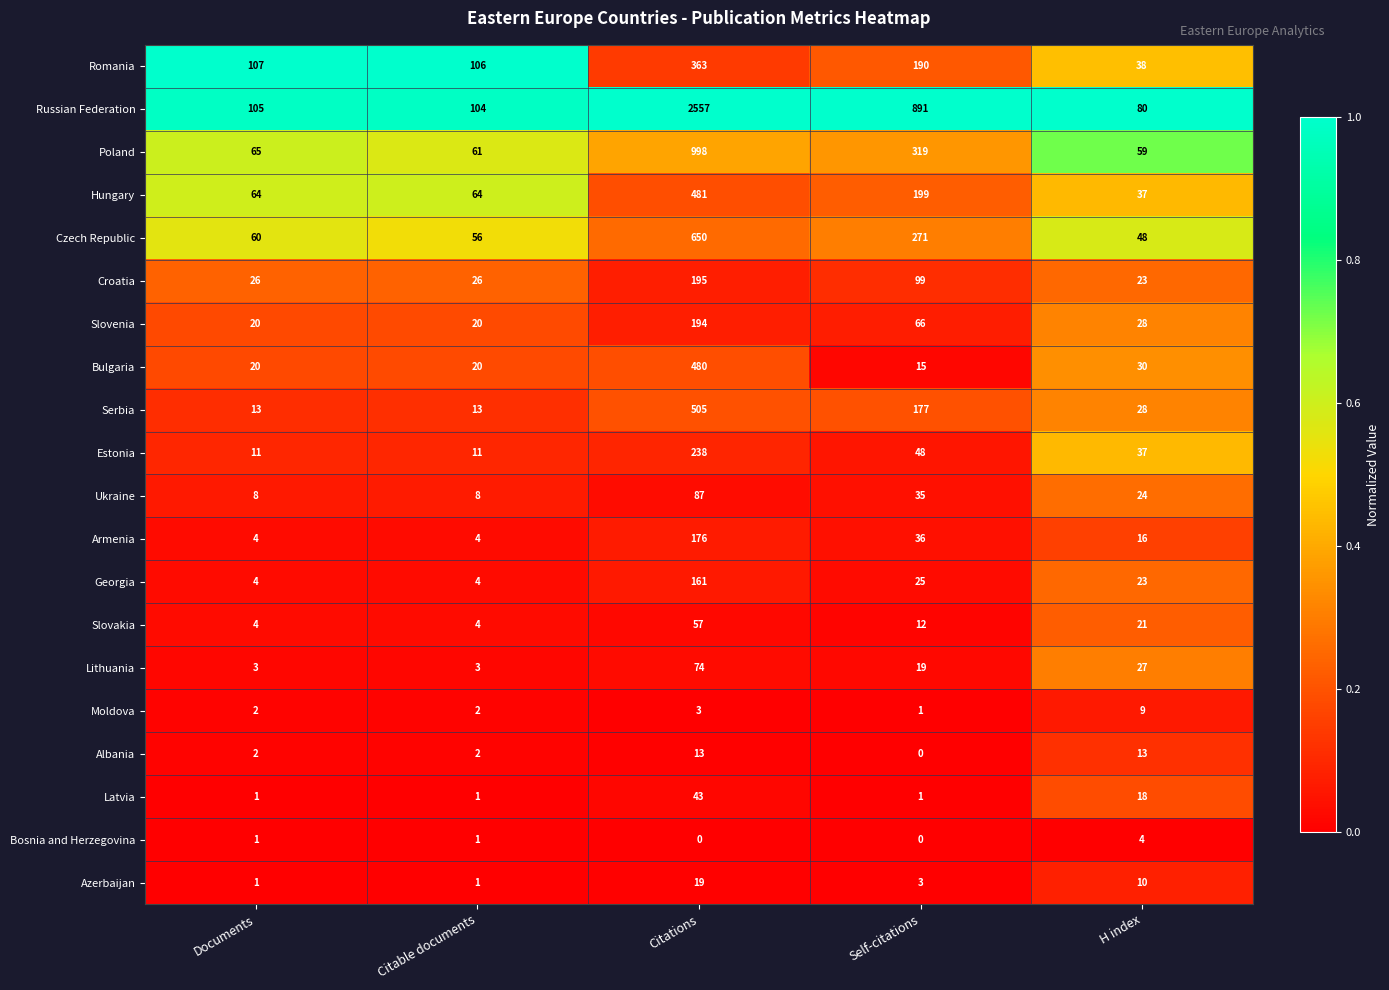

What value does the Serbia series have at Documents?

13